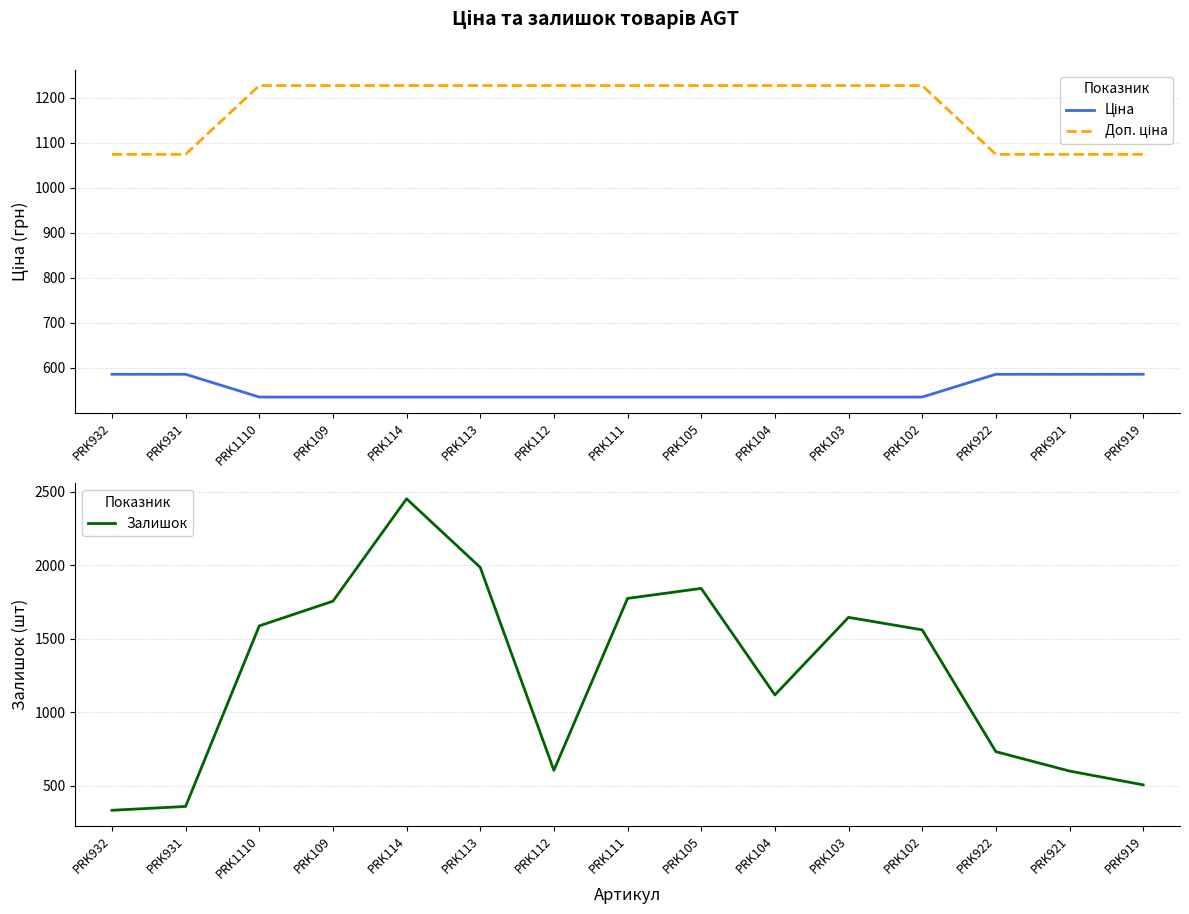

Count the number of categories in the chart.

15